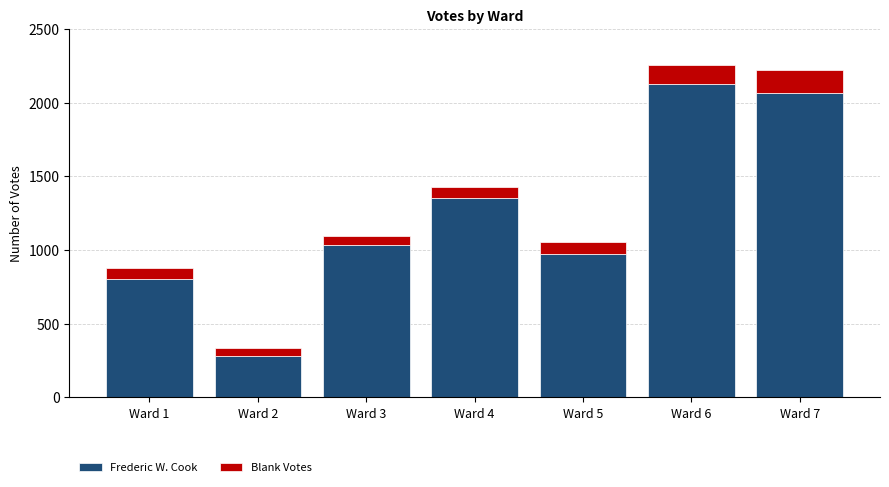

What is the total value across all series at Ward 7?

2220